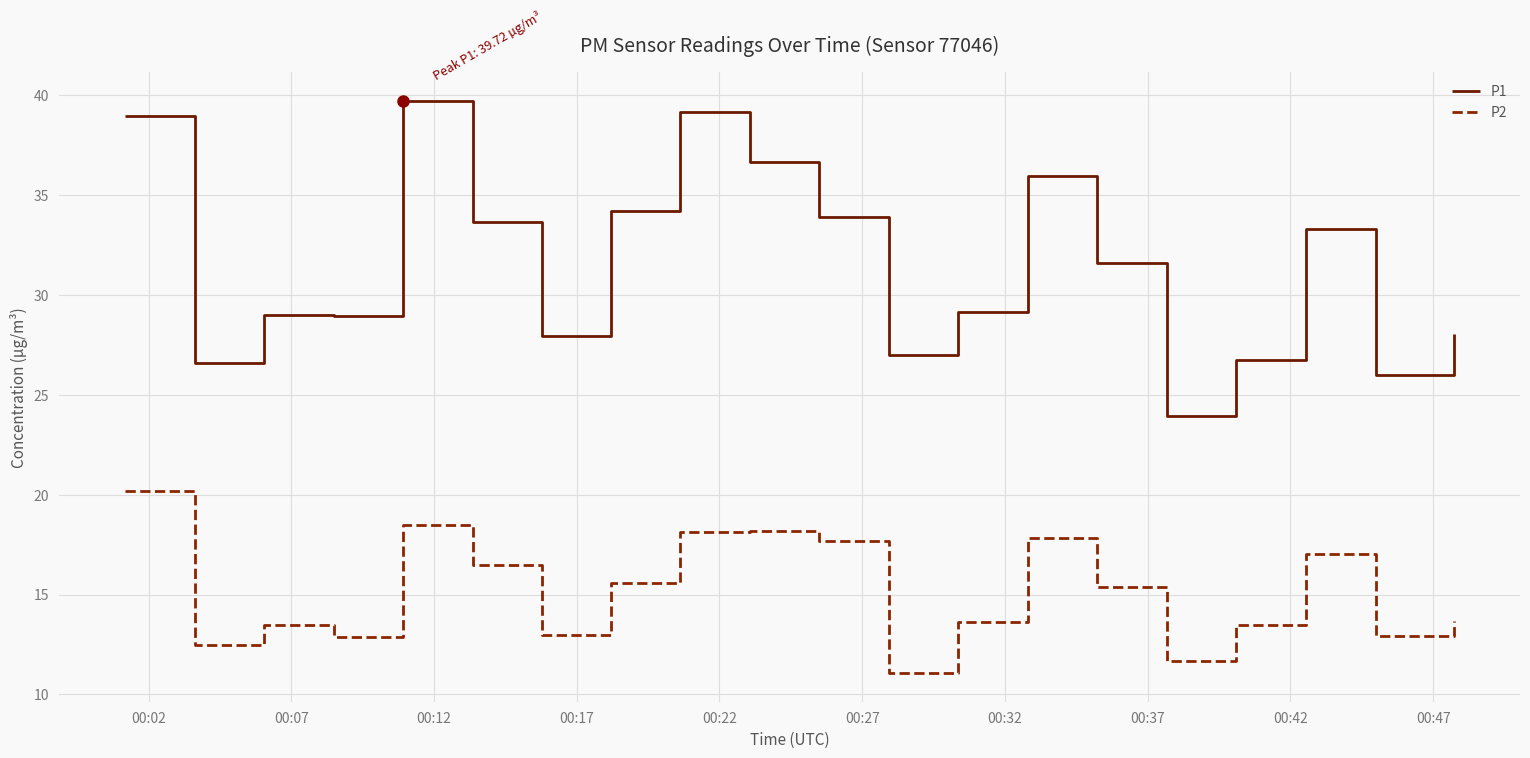

Which series has the largest total across all categories?

P1